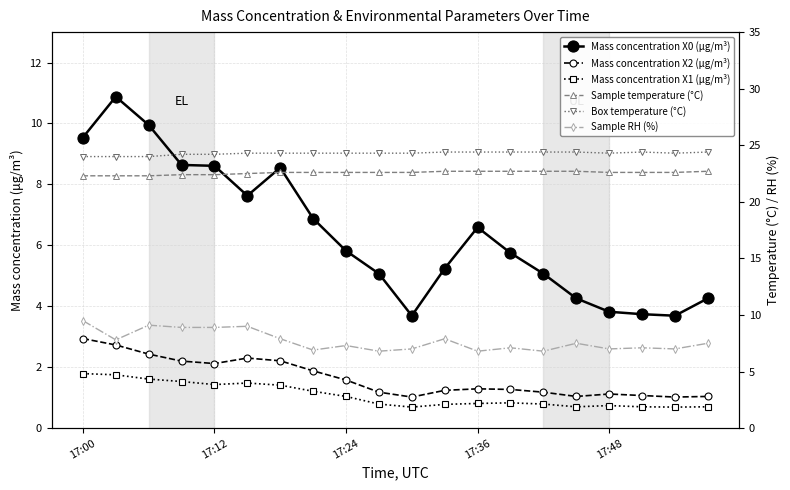

Between 19 and 17, which is larger?

19